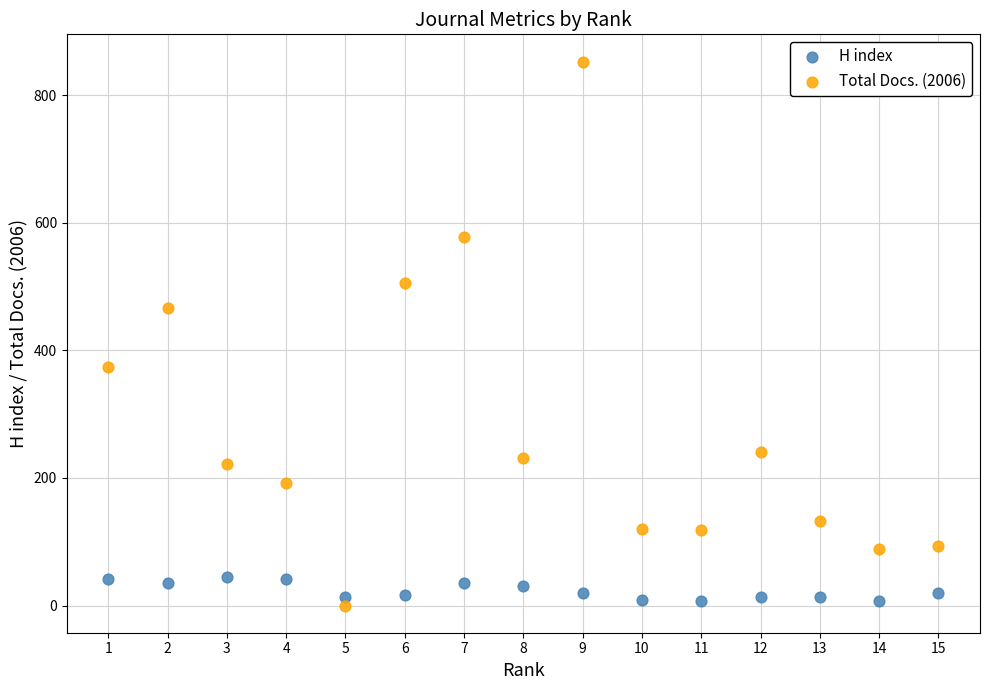

Which series has the largest Y range (max minus min)?

Total Docs. (2006)